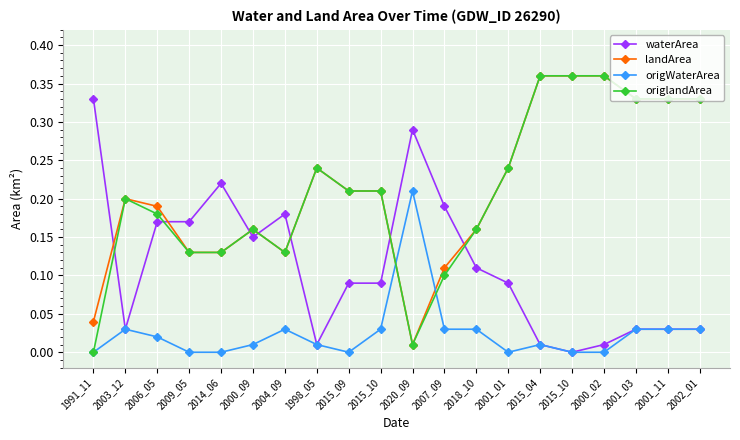

Reading right to left, what are all the values shown in this chart?

waterArea: 2002_01=0.0	2001_11=0.0	2001_03=0.0	2000_02=0.0	2015_10=0.0	2015_04=0.0	2001_01=0.1	2018_10=0.1	2007_09=0.2	2020_09=0.3	2015_10=0.1	2015_09=0.1	1998_05=0.0	2004_09=0.2	2000_09=0.1	2014_06=0.2	2009_05=0.2	2006_05=0.2	2003_12=0.0	1991_11=0.3
landArea: 2002_01=0.3	2001_11=0.3	2001_03=0.3	2000_02=0.4	2015_10=0.4	2015_04=0.4	2001_01=0.2	2018_10=0.2	2007_09=0.1	2020_09=0.0	2015_10=0.2	2015_09=0.2	1998_05=0.2	2004_09=0.1	2000_09=0.2	2014_06=0.1	2009_05=0.1	2006_05=0.2	2003_12=0.2	1991_11=0.0
origWaterArea: 2002_01=0.0	2001_11=0.0	2001_03=0.0	2000_02=0.0	2015_10=0.0	2015_04=0.0	2001_01=0.0	2018_10=0.0	2007_09=0.0	2020_09=0.2	2015_10=0.0	2015_09=0.0	1998_05=0.0	2004_09=0.0	2000_09=0.0	2014_06=0.0	2009_05=0.0	2006_05=0.0	2003_12=0.0	1991_11=0.0
origlandArea: 2002_01=0.3	2001_11=0.3	2001_03=0.3	2000_02=0.4	2015_10=0.4	2015_04=0.4	2001_01=0.2	2018_10=0.2	2007_09=0.1	2020_09=0.0	2015_10=0.2	2015_09=0.2	1998_05=0.2	2004_09=0.1	2000_09=0.2	2014_06=0.1	2009_05=0.1	2006_05=0.2	2003_12=0.2	1991_11=0.0